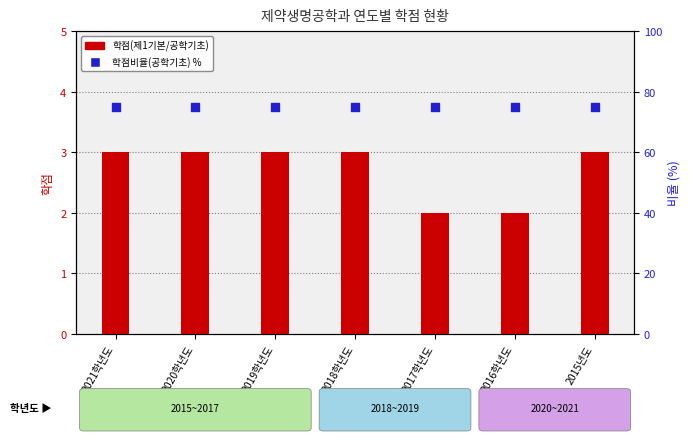

Which series reaches the maximum Y coordinate?

학점비율(공학기초)